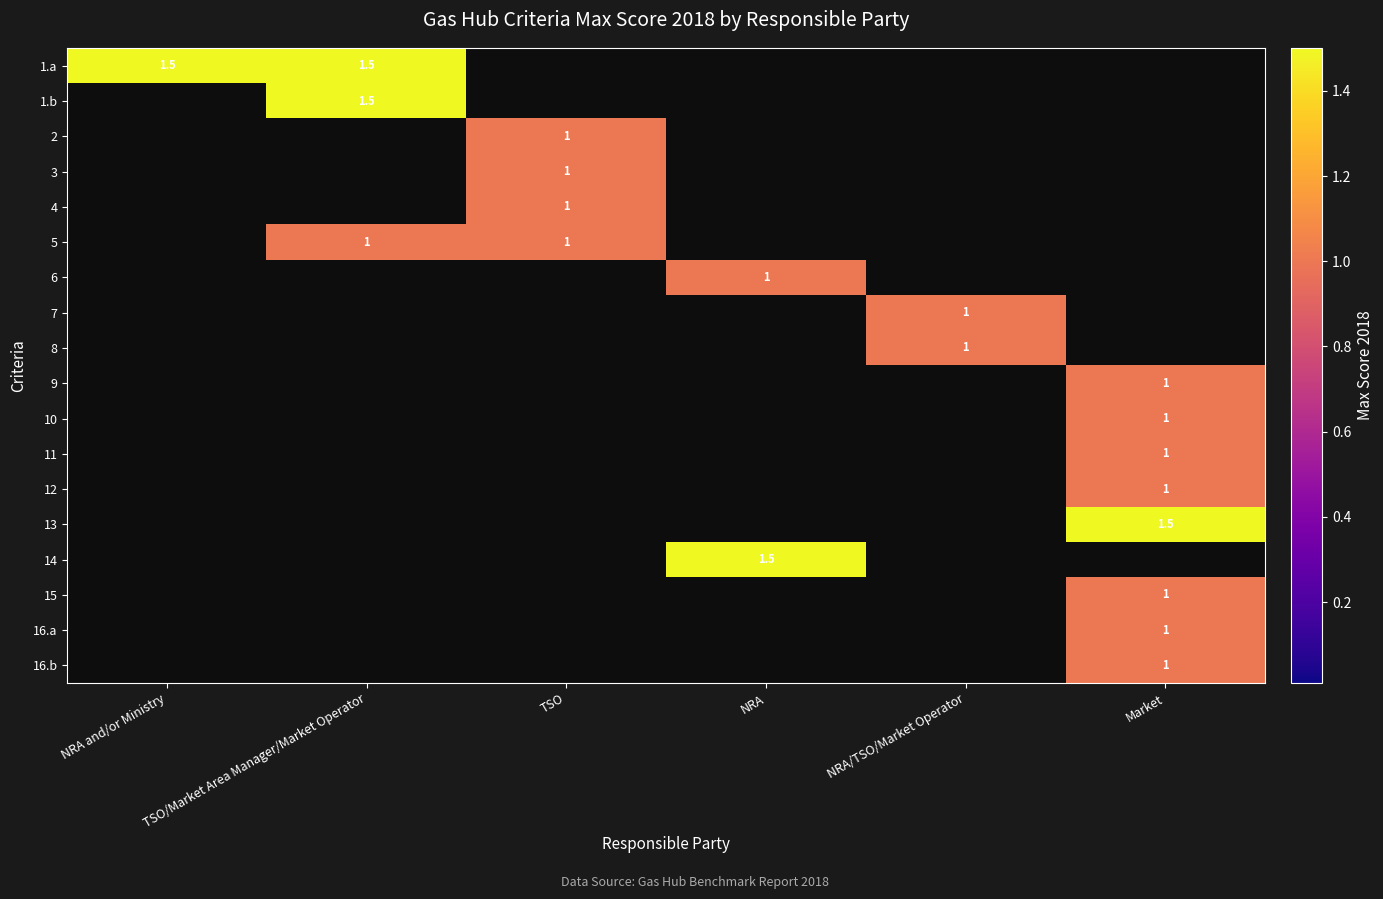

Which has a higher value, NRA/TSO/Market Operator or NRA and/or Ministry?

NRA and/or Ministry